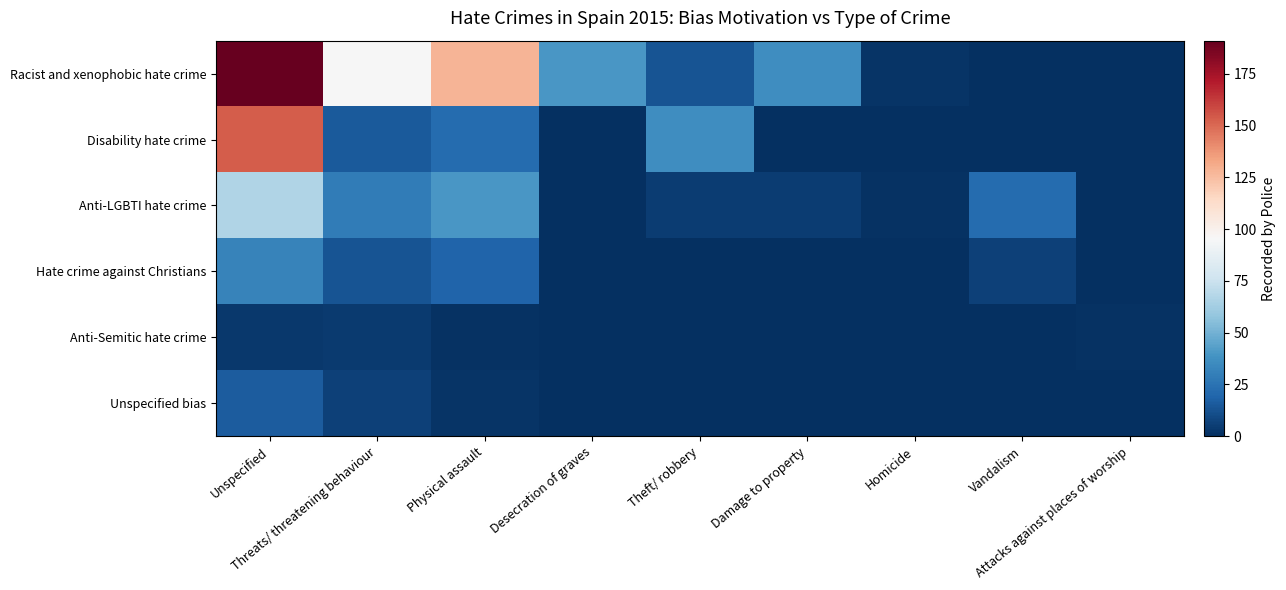

Reading left to right, transcribe all the data shown in this chart.

Racist and xenophobic hate crime: Unspecified=191	Threats/ threatening behaviour=95	Physical assault=128	Desecration of graves=40	Theft/ robbery=13	Damage to property=36	Homicide=2	Vandalism=0	Attacks against places of worship=0
Disability hate crime: Unspecified=153	Threats/ threatening behaviour=15	Physical assault=22	Desecration of graves=0	Theft/ robbery=36	Damage to property=0	Homicide=0	Vandalism=0	Attacks against places of worship=0
Anti-LGBTI hate crime: Unspecified=67	Threats/ threatening behaviour=29	Physical assault=40	Desecration of graves=0	Theft/ robbery=5	Damage to property=5	Homicide=1	Vandalism=22	Attacks against places of worship=0
Hate crime against Christians: Unspecified=32	Threats/ threatening behaviour=13	Physical assault=19	Desecration of graves=0	Theft/ robbery=0	Damage to property=0	Homicide=0	Vandalism=6	Attacks against places of worship=0
Anti-Semitic hate crime: Unspecified=3	Threats/ threatening behaviour=4	Physical assault=1	Desecration of graves=0	Theft/ robbery=0	Damage to property=0	Homicide=0	Vandalism=0	Attacks against places of worship=1
Unspecified bias: Unspecified=16	Threats/ threatening behaviour=6	Physical assault=2	Desecration of graves=0	Theft/ robbery=0	Damage to property=0	Homicide=0	Vandalism=0	Attacks against places of worship=0